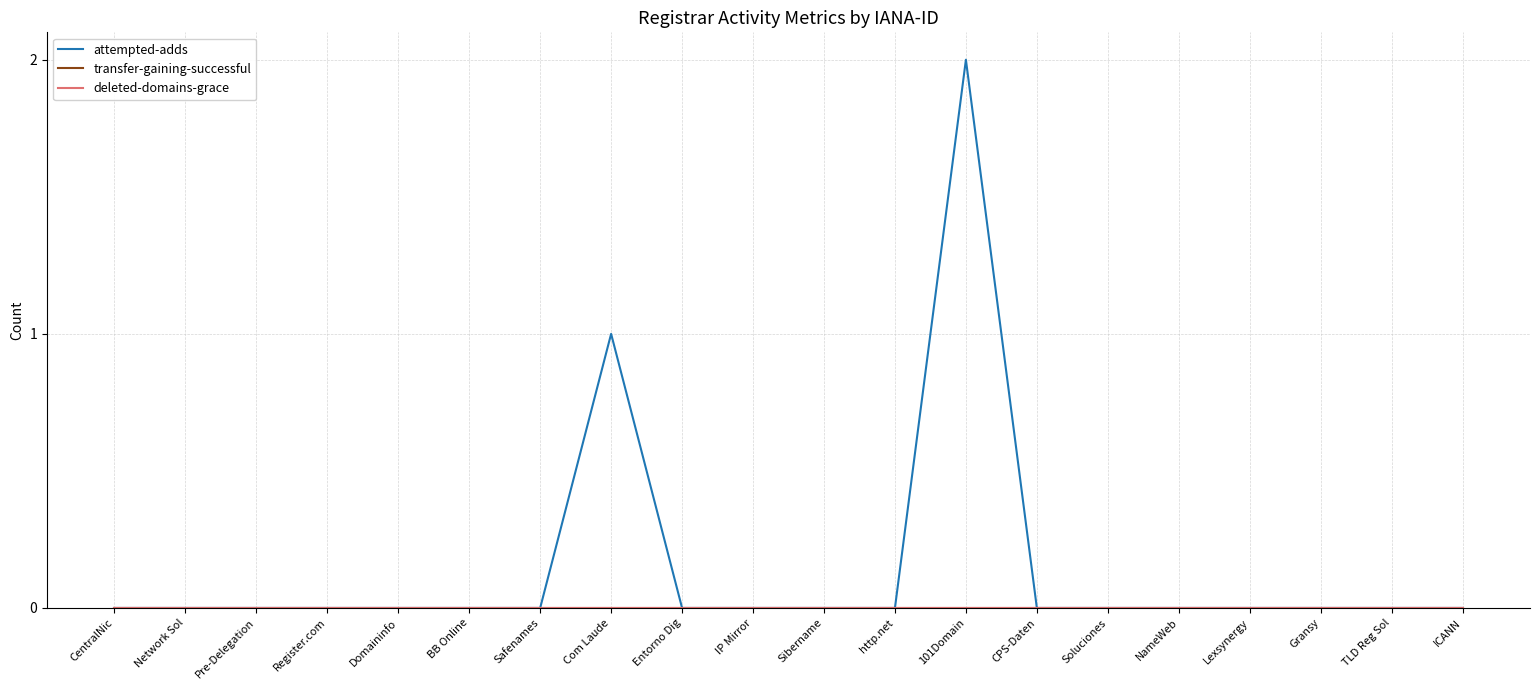

Reading right to left, what are all the values shown in this chart?

attempted-adds: 0	0	0	0	0	0	0	2	0	0	0	0	1	0	0	0	0	0	0	0
transfer-gaining-successful: 0	0	0	0	0	0	0	0	0	0	0	0	0	0	0	0	0	0	0	0
deleted-domains-grace: 0	0	0	0	0	0	0	0	0	0	0	0	0	0	0	0	0	0	0	0